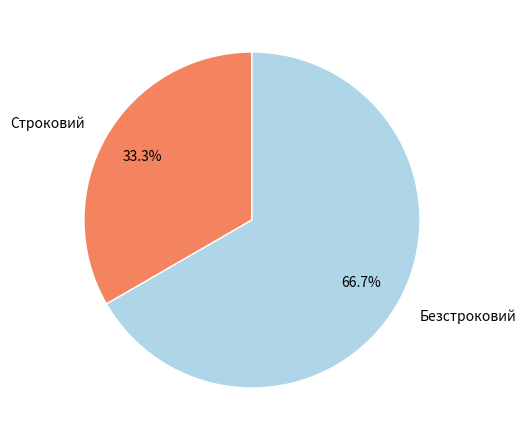

Between Строковий and Безстроковий, which is larger?

Безстроковий